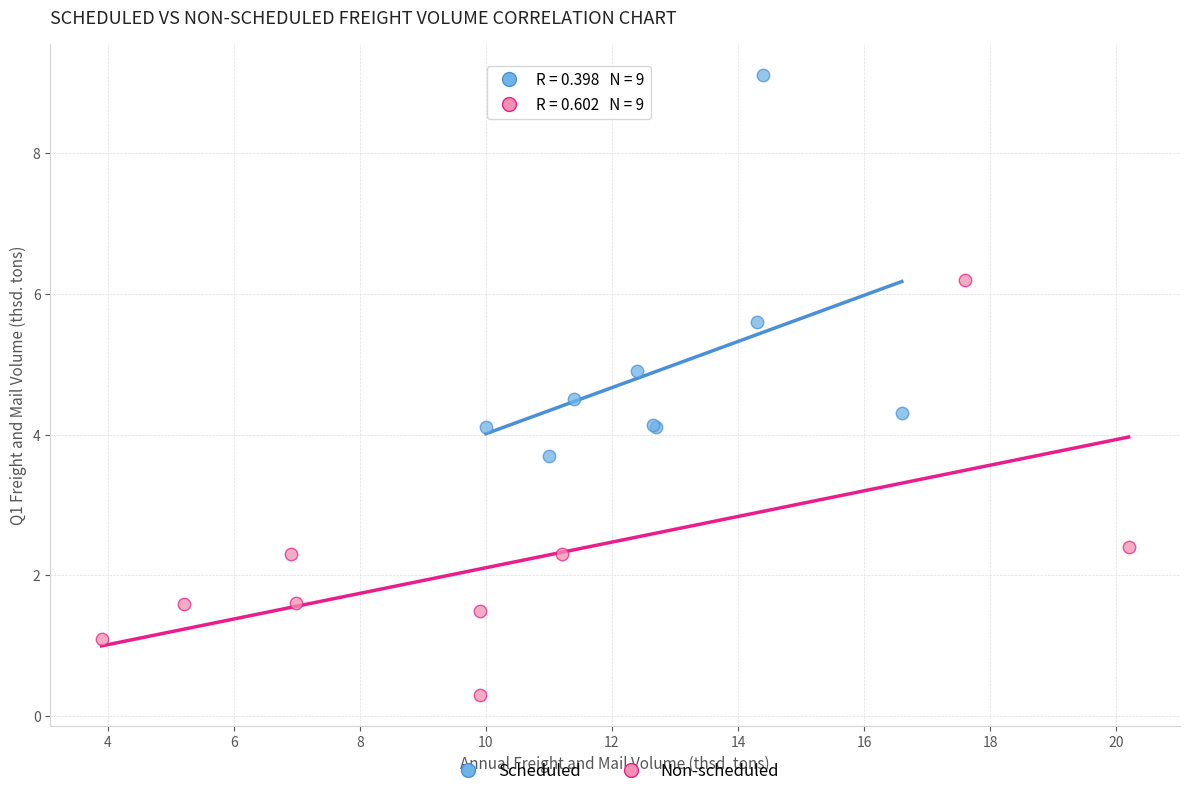

Which series reaches the minimum Y coordinate?

Non-scheduled